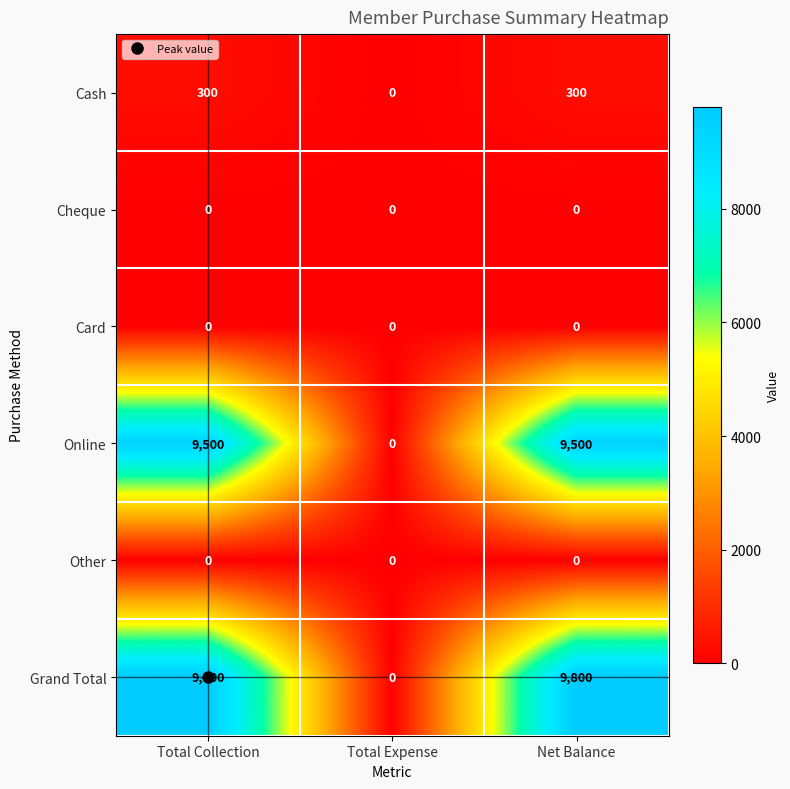

What is the greatest value displayed?

9800